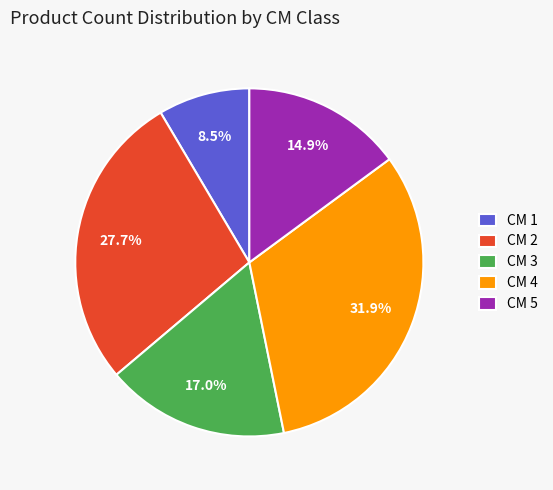

Is there a majority slice in this chart?

No